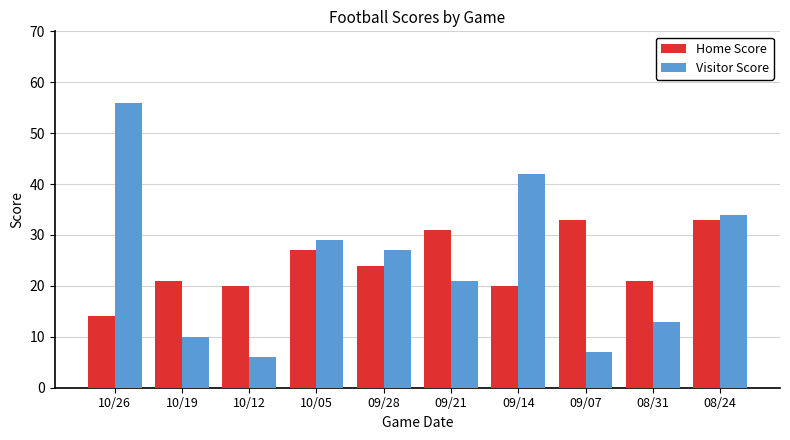

At which label is Visitor Score closest to 31?

10/05